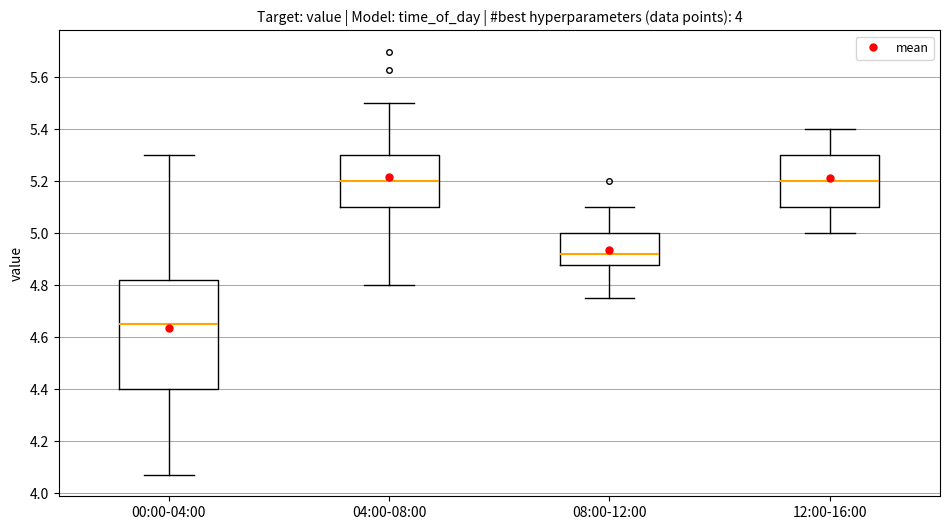

Which box is the tallest, from its lower edge to its upper edge?

00:00-04:00